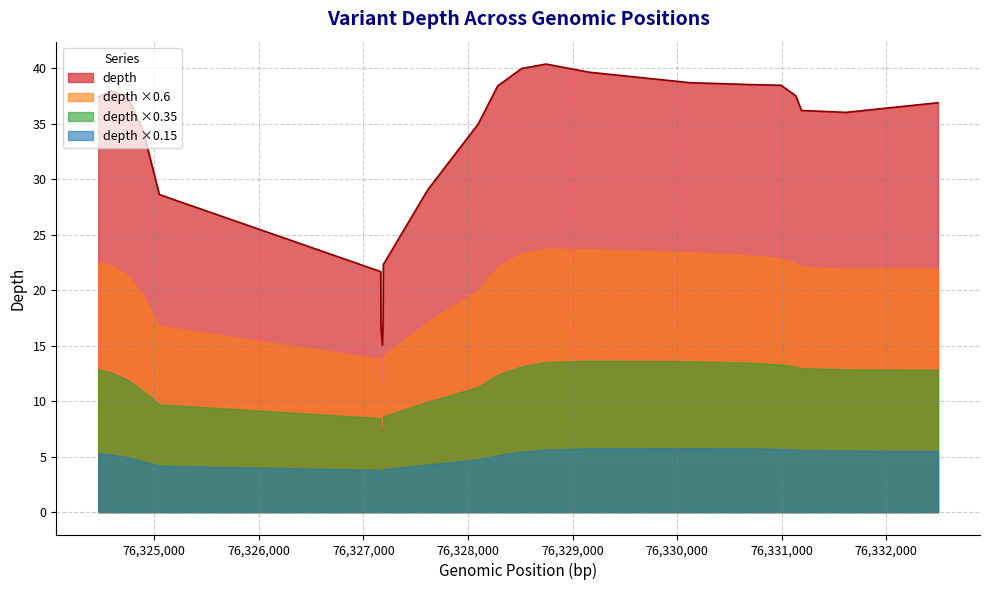

Rank the series by their maximum value, from lowest to highest.

depth ×0.15, depth ×0.35, depth ×0.6, depth